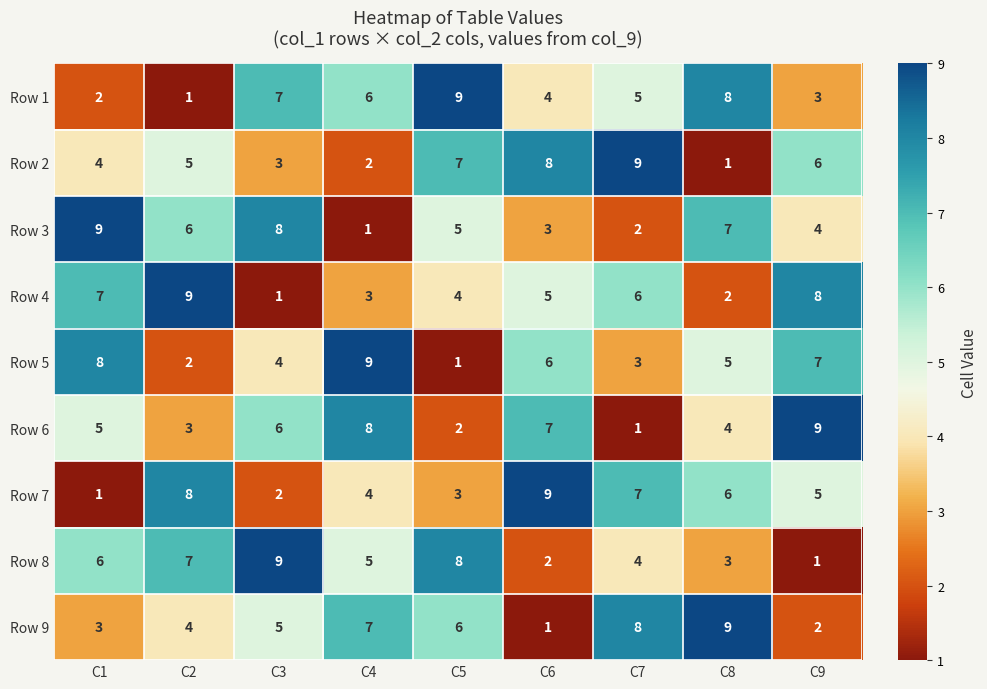

Read the Row 8 value at C4.

5